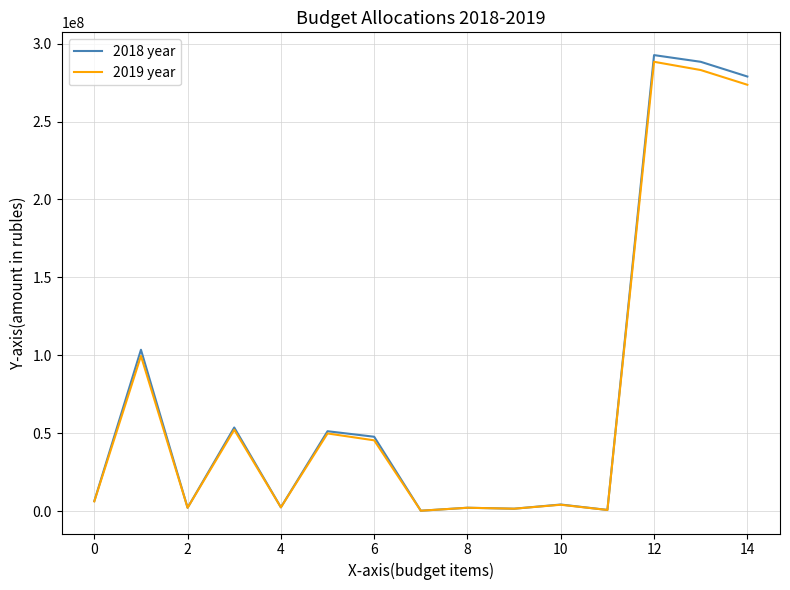

Which series has the widest spread of values?

2018 year